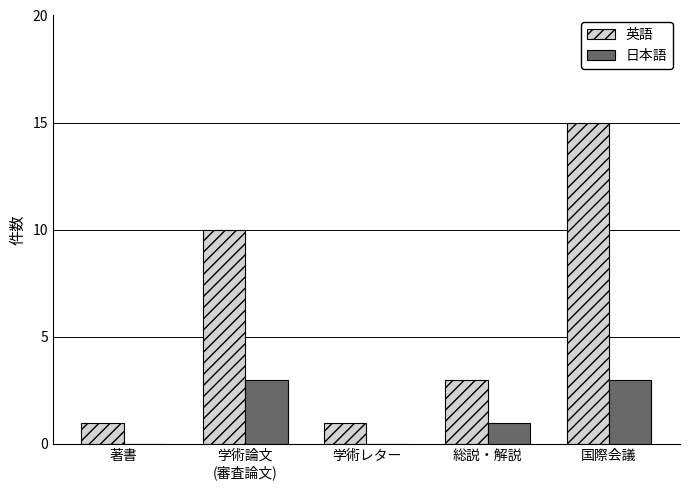

Count the number of categories in the chart.

5